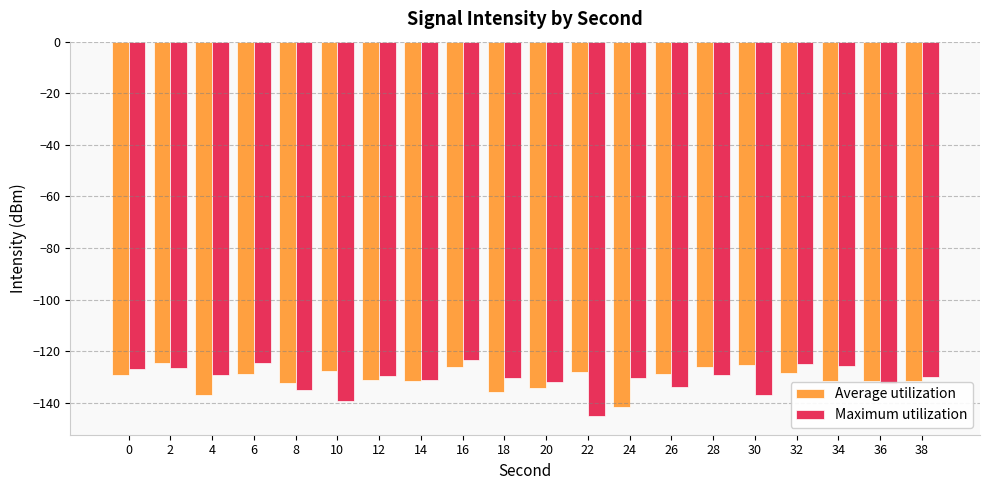

What is the highest value of the Maximum utilization series?

-123.4